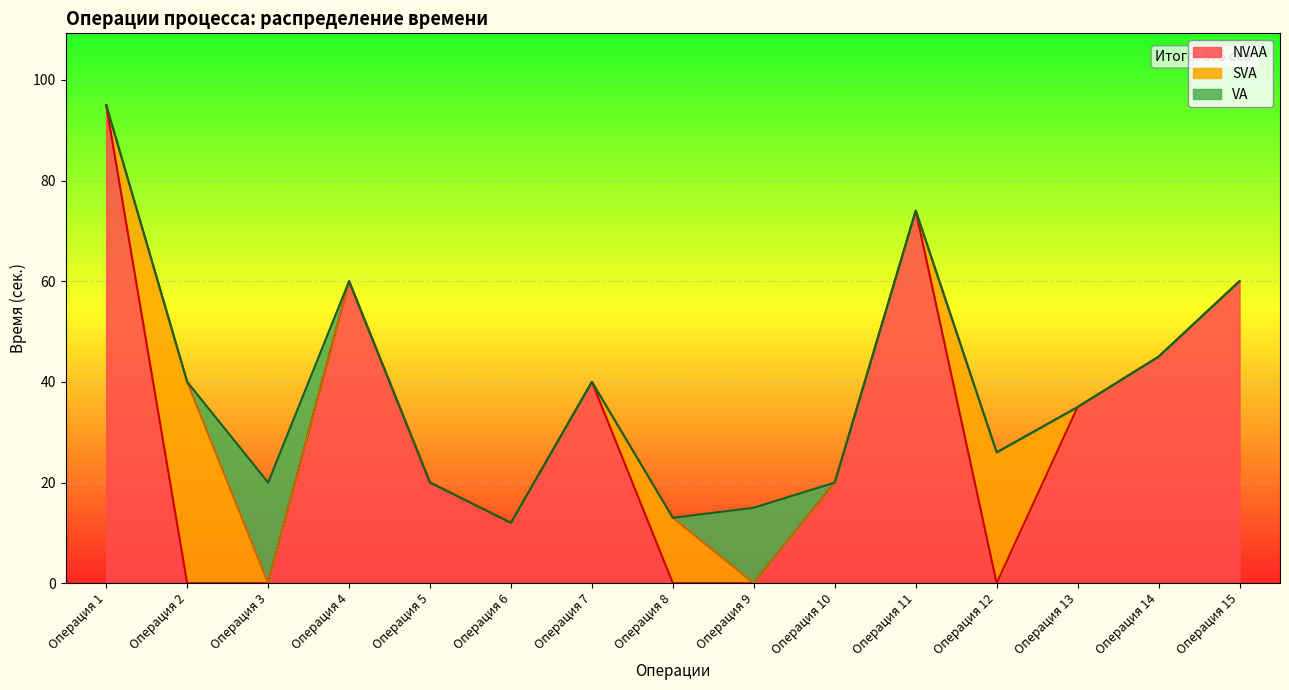

How many NVAA values are between 0 and 60?

13